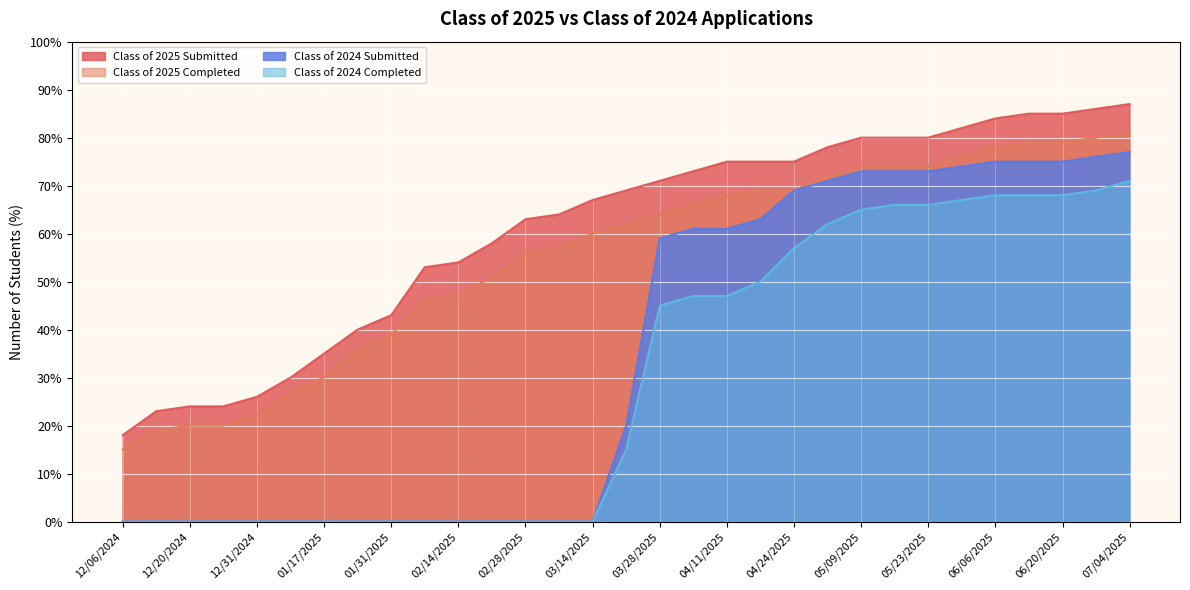

At 01/10/2025, list the series in order from smallest to largest.

Class of 2024 Submitted, Class of 2024 Completed, Class of 2025 Completed, Class of 2025 Submitted